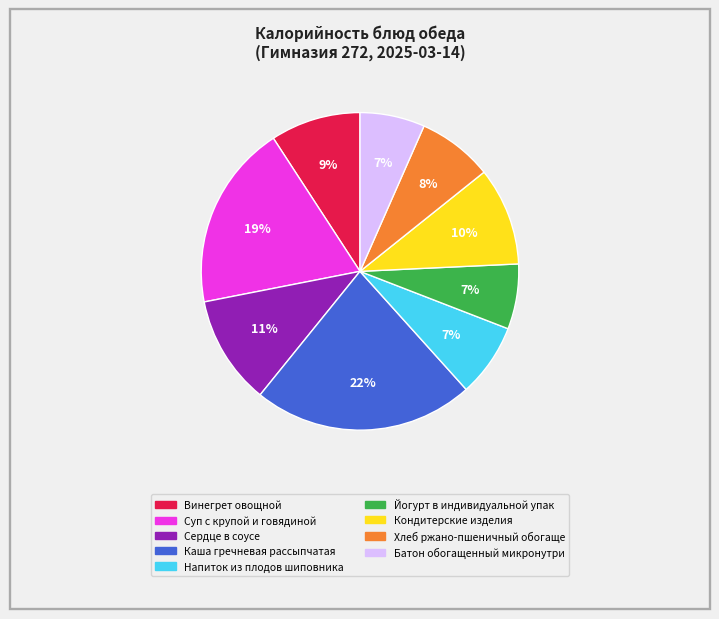

Does any single category account for the majority?

No